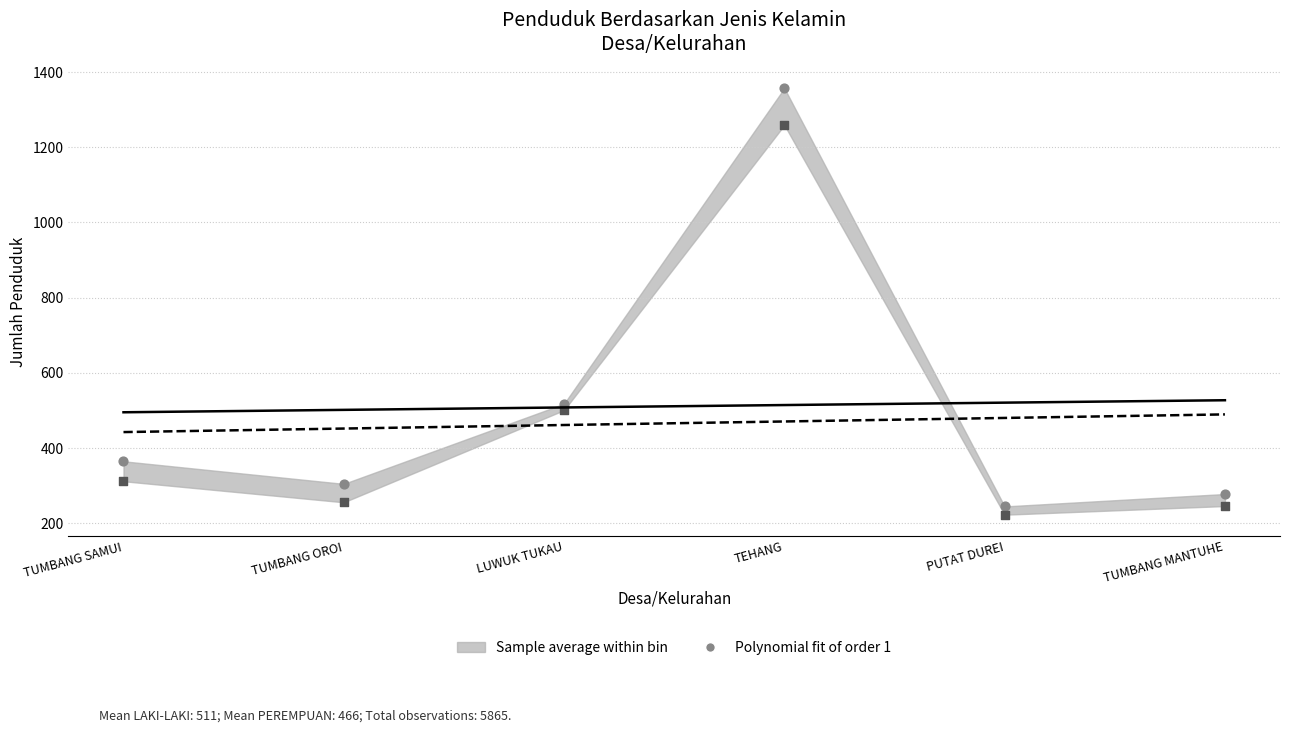

Is the value of Polynomial fit of order 1 (LAKI-LAKI) at LUWUK TUKAU greater than the value of LAKI-LAKI (scatter) at TUMBANG MANTUHE?

Yes